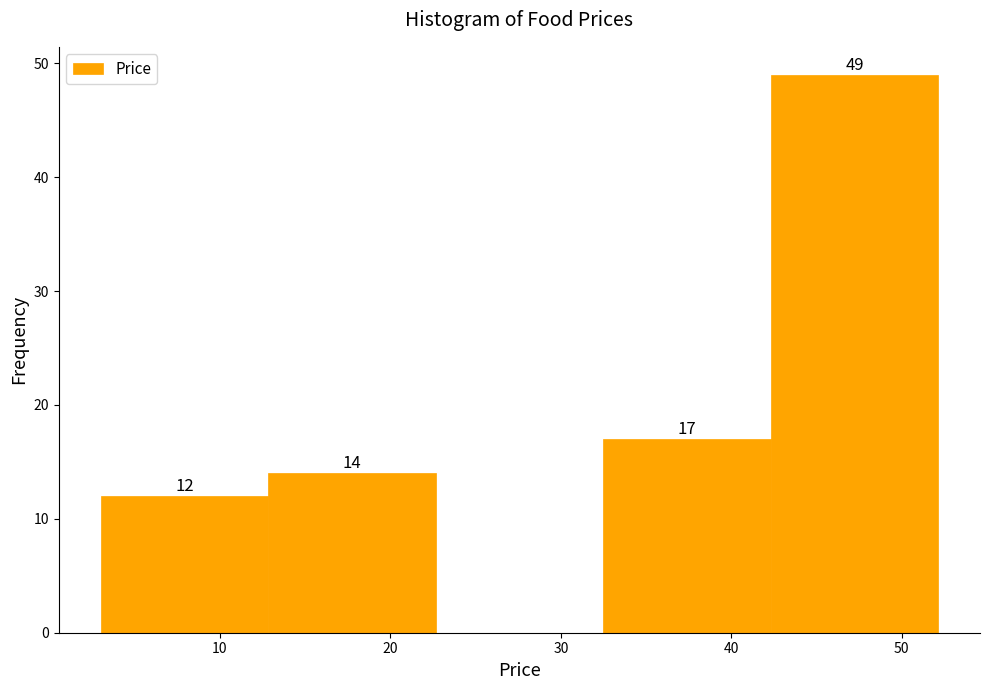

Over which range of the x-axis is the bar tallest?

42 to 52